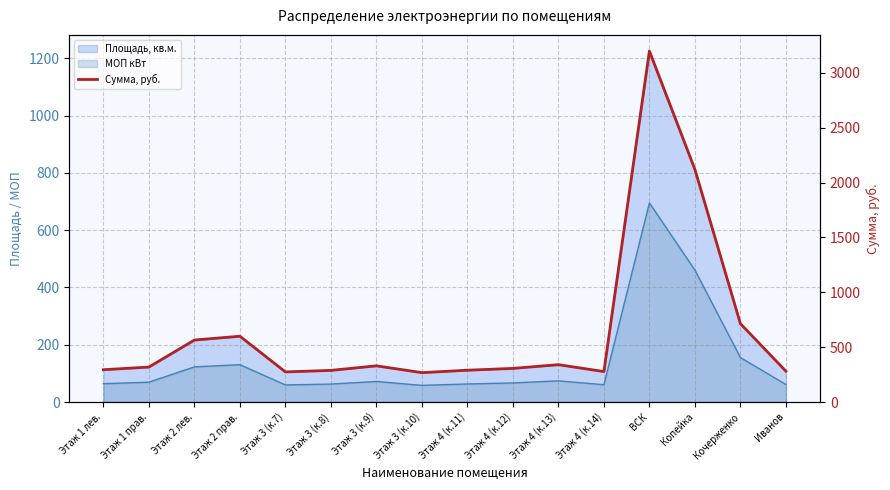

Where is the data nearest to the value 1733?

Копейка